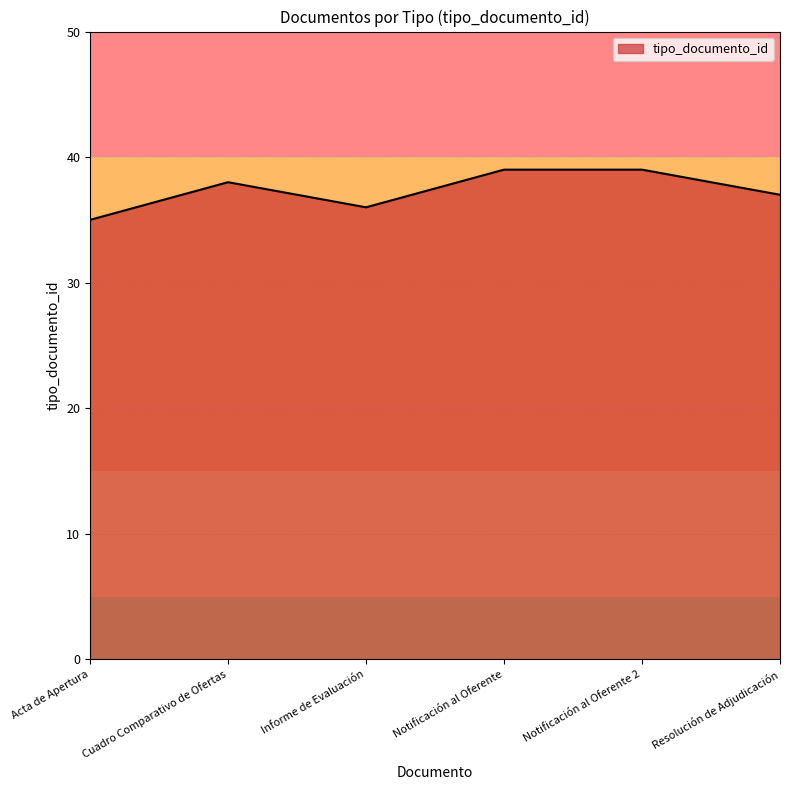

Reading left to right, what are all the values shown in this chart?

Acta de Apertura=35	Cuadro Comparativo de Ofertas=38	Informe de Evaluación=36	Notificación al Oferente=39	Notificación al Oferente 2=39	Resolución de Adjudicación=37